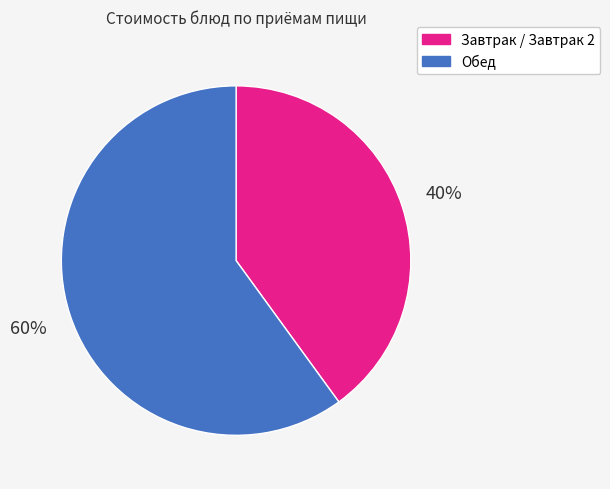

How many segments does this pie chart have?

2